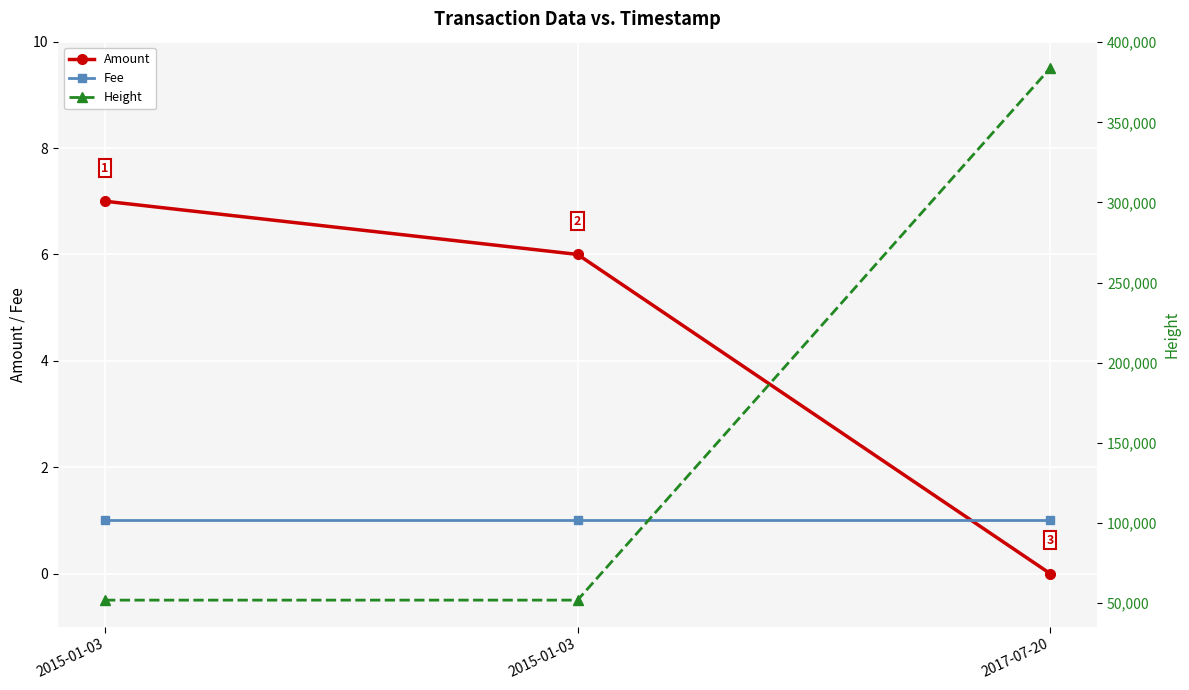

Count the Amount values in the range 0 to 7.

3